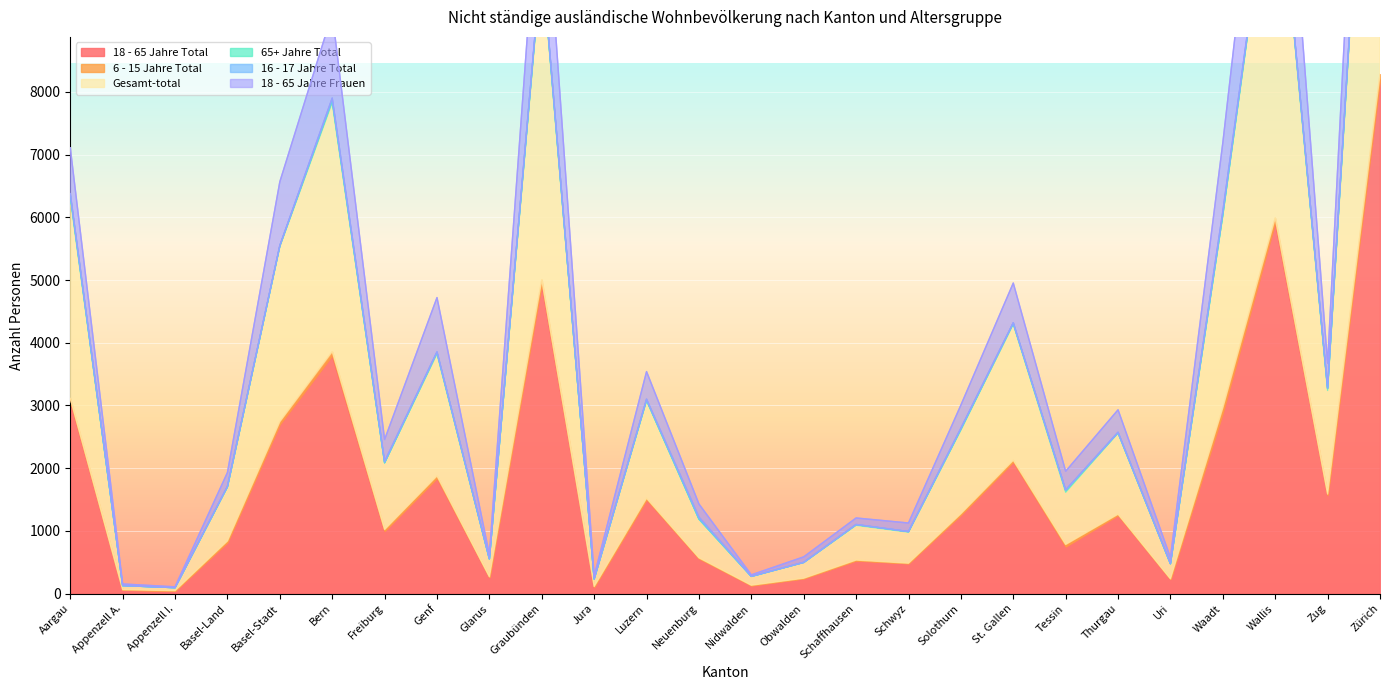

What is the difference between the Gesamt-total values at Freiburg and Neuenburg?

886